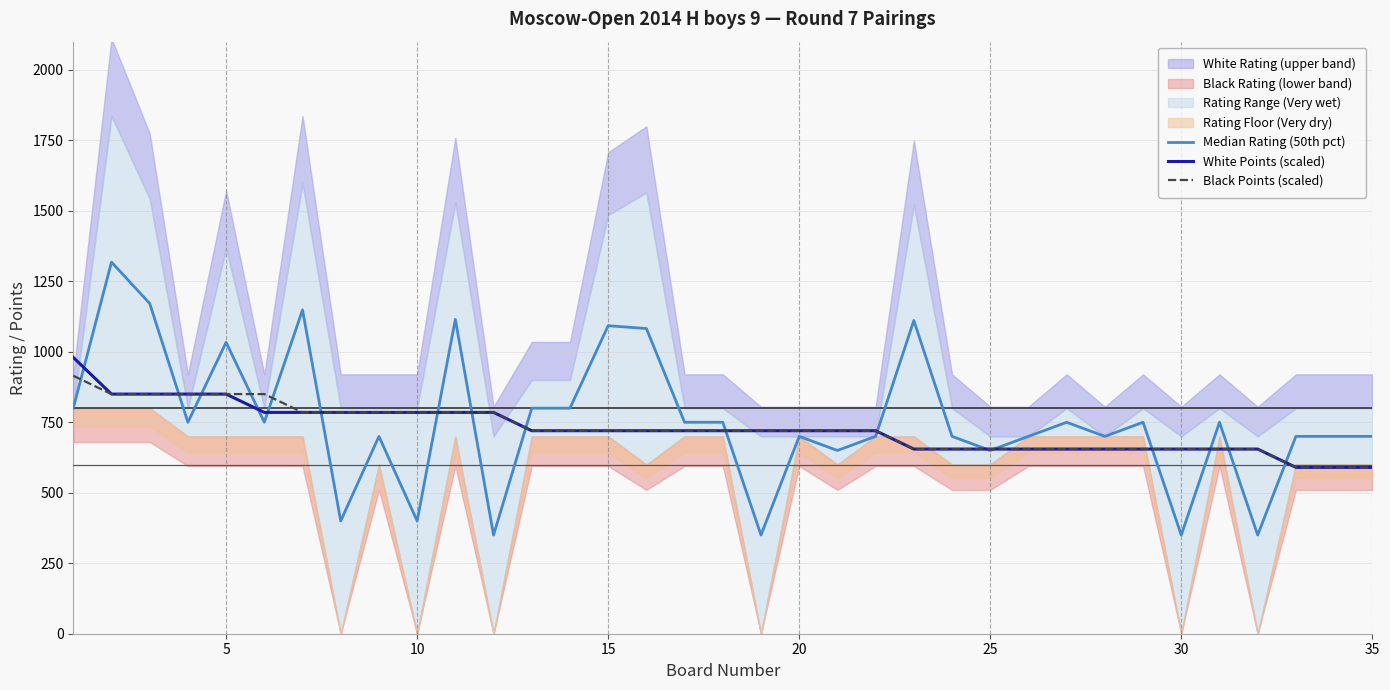

What is the minimum value for Black Points (scaled)?

590.0